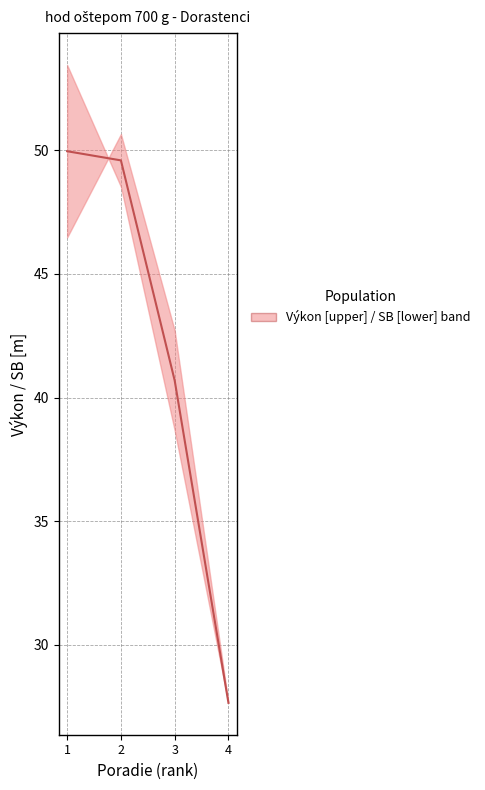

Reading left to right, list all the values displayed in this chart.

1=50.0	2=49.6	3=40.7	4=27.7